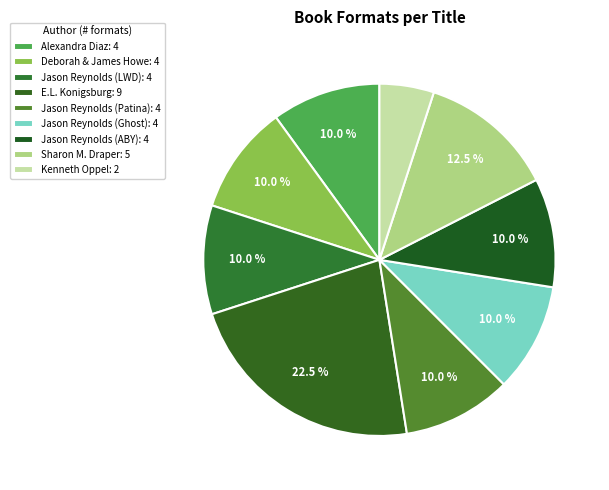

Rank the categories by value from highest to lowest.

E.L. Konigsburg, Sharon M. Draper, Alexandra Diaz, Deborah Howe & James Howe, Jason Reynolds (Long Way Down), Jason Reynolds (Patina), Jason Reynolds (Ghost), Jason Reynolds (As Brave As You), Kenneth Oppel